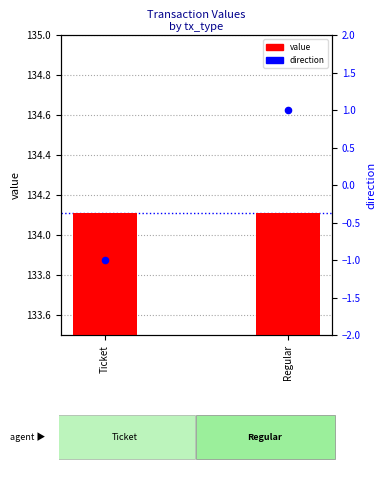

Which series has the widest spread of Y values?

direction